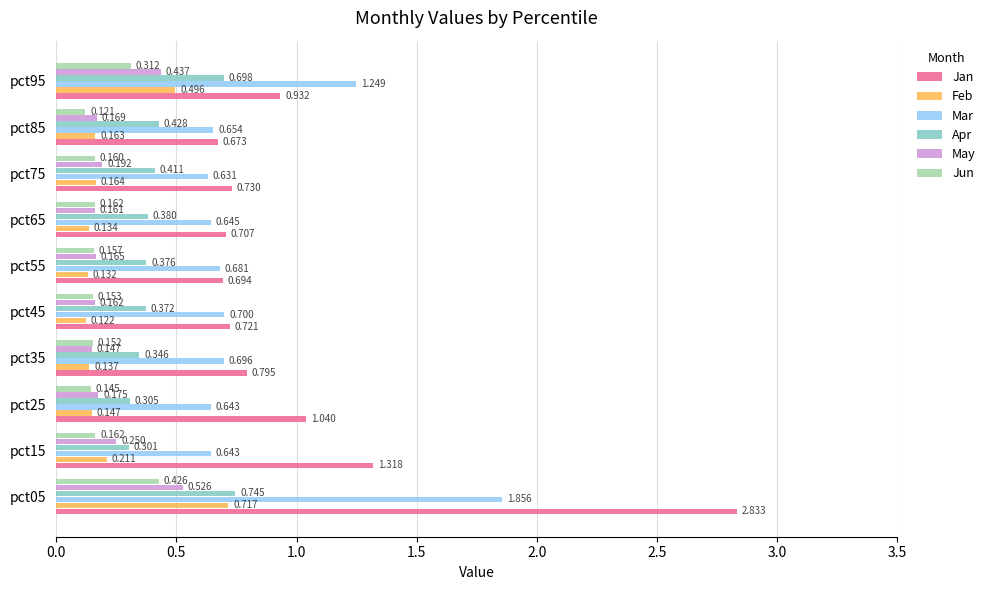

Where is Apr nearest to the value 0?

pct15